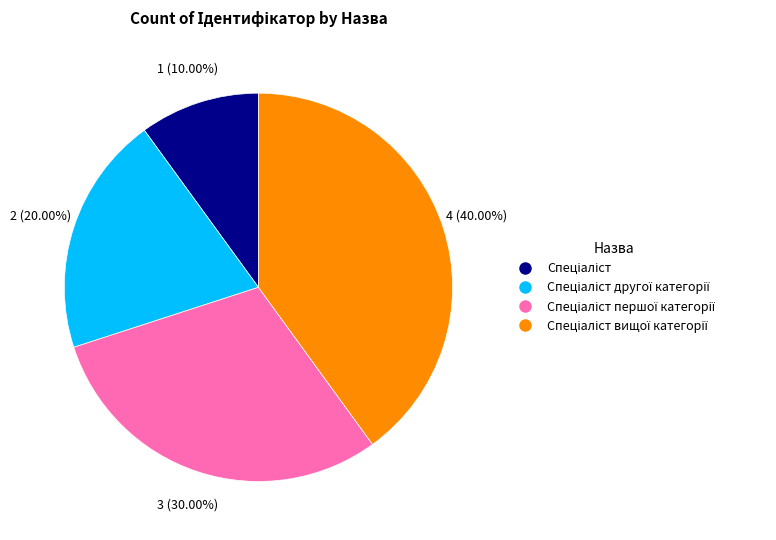

Is there a majority slice in this chart?

No